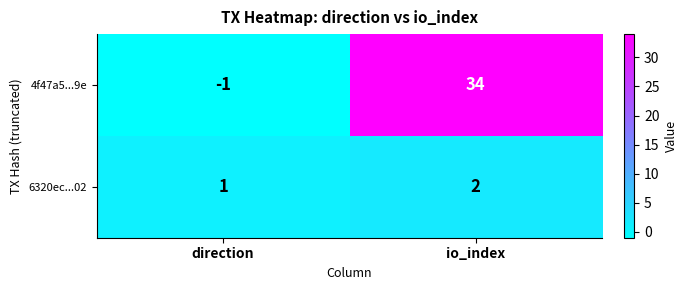

Which category has the lowest value across all series?

direction